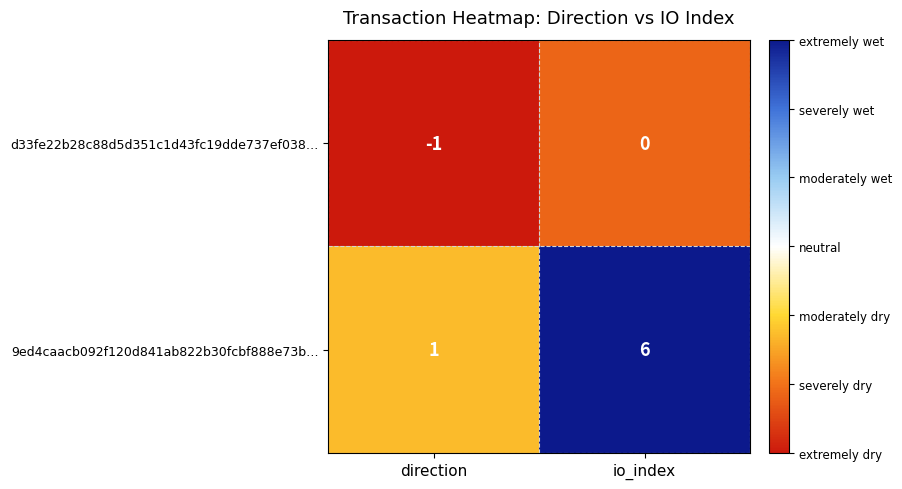

Reading left to right, list all the values displayed in this chart.

d33fe22b28c88d5d351c1d43fc19dde737ef038…: direction=-1	io_index=0
9ed4caacb092f120d841ab822b30fcbf888e73b…: direction=1	io_index=6